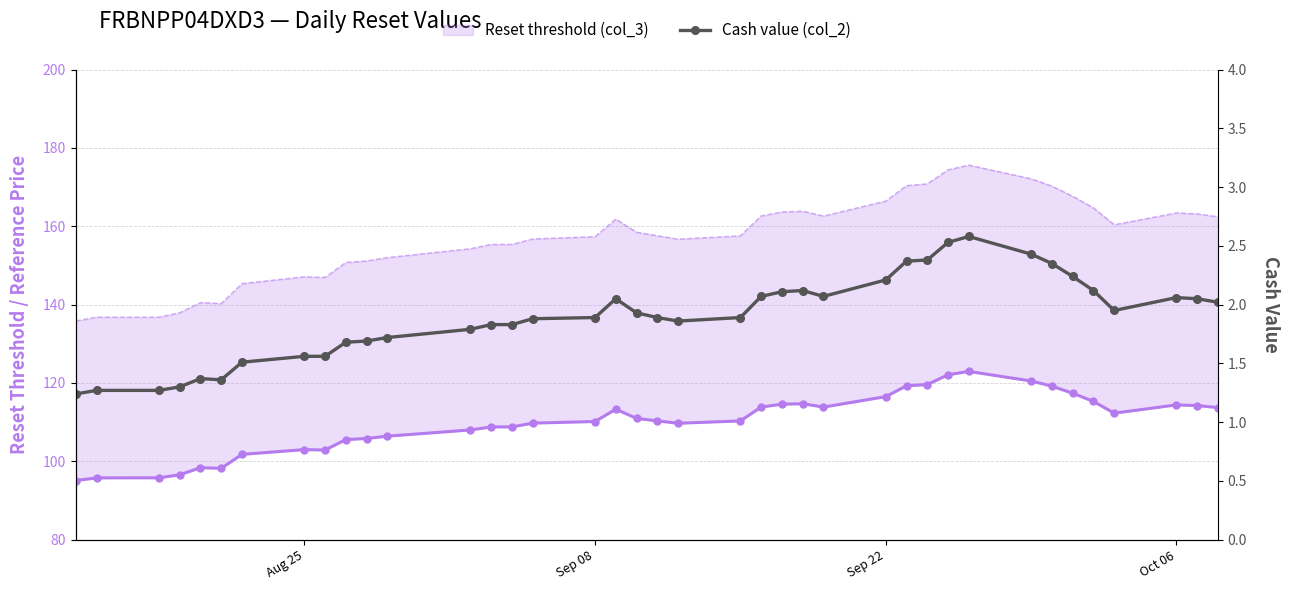

At which label is Cash value (col_2) closest to 1?

Aug 25